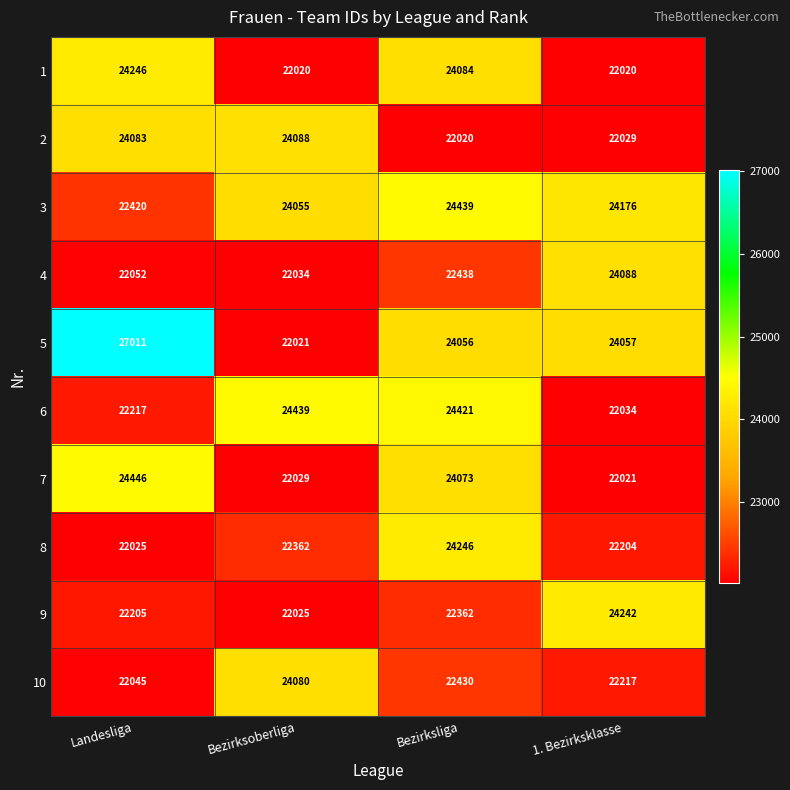

Where is 9 nearest to the value 23133?

Bezirksliga